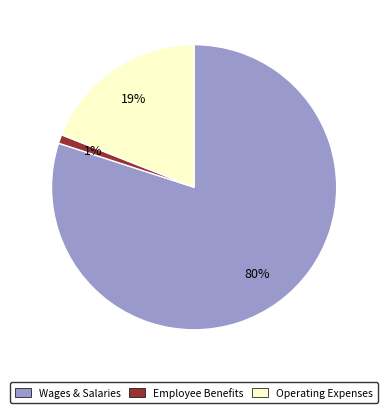

To the nearest percent, what is the difference between the largest and smallest slice percentages?

79%